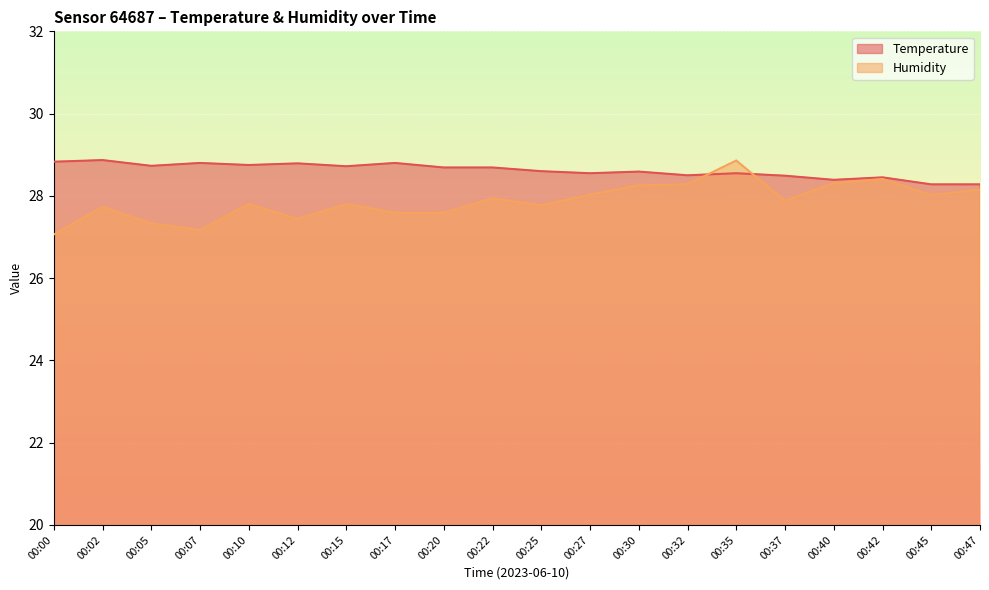

Which category has the highest value across all series?

00:02